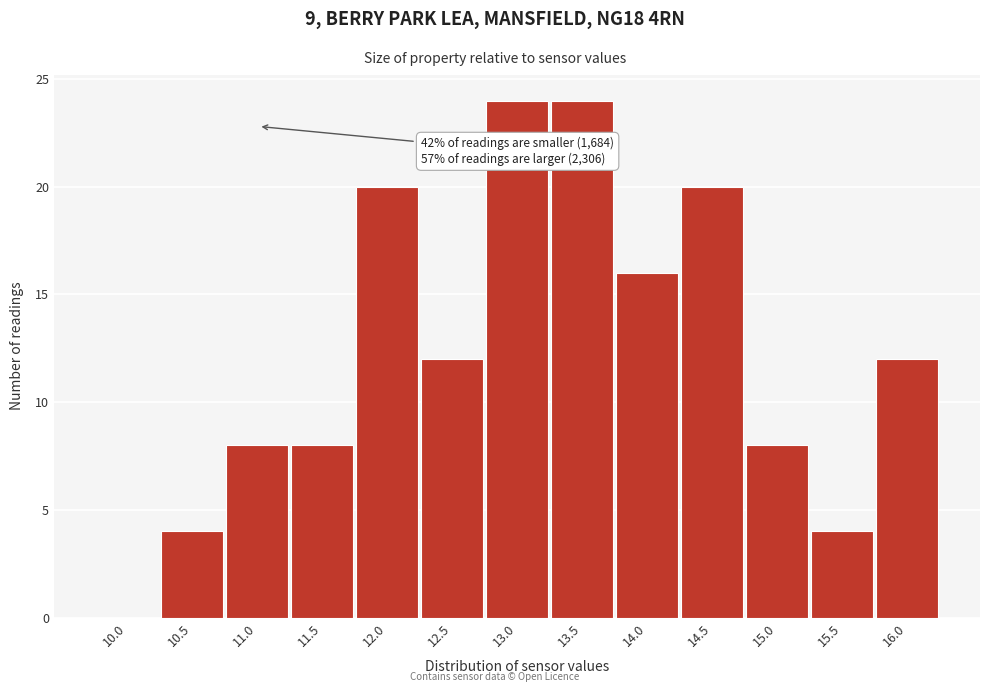

Reading left to right, transcribe all the data shown in this chart.

10.0=0	10.5=4	11.0=8	11.5=8	12.0=20	12.5=12	13.0=24	13.5=24	14.0=16	14.5=20	15.0=8	15.5=4	16.0=12